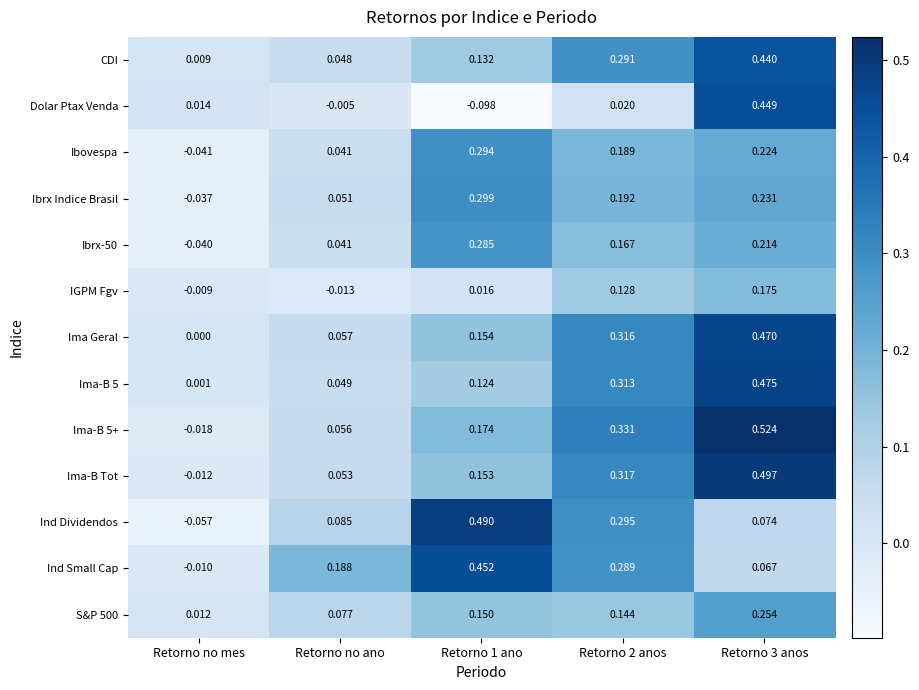

At which label is Ima Geral closest to 0?

Retorno no mes